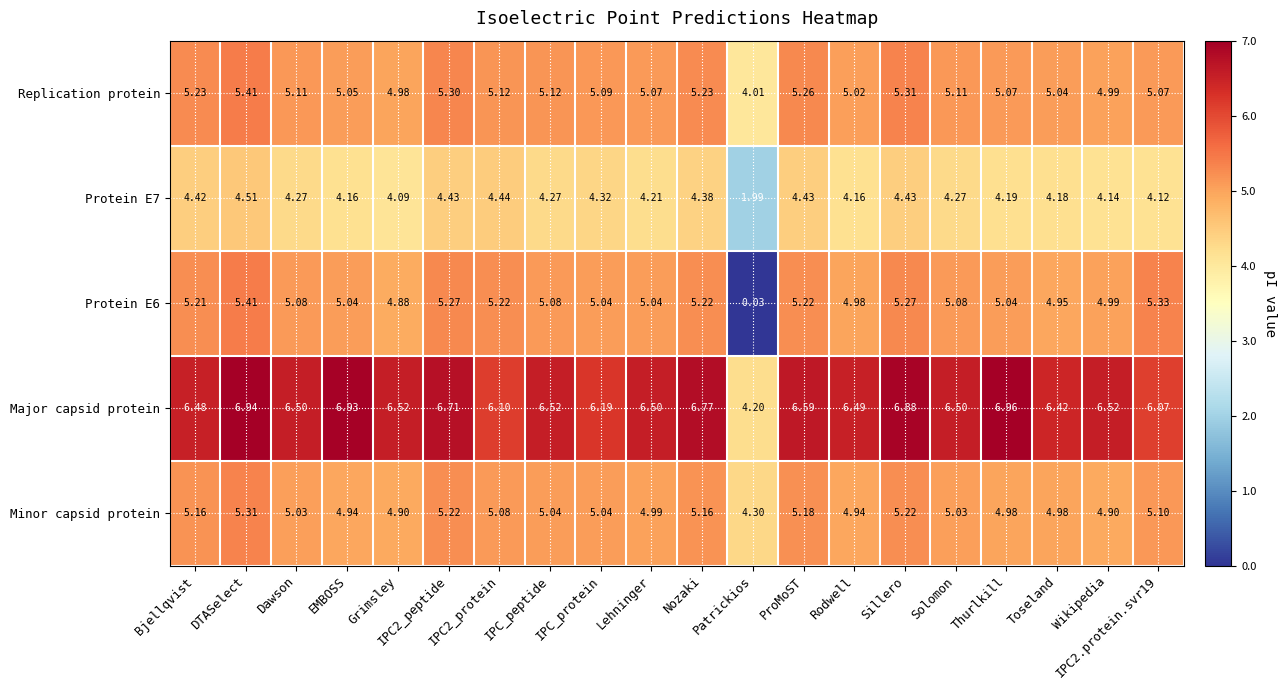

Which label corresponds to the smallest value in the chart?

Patrickios